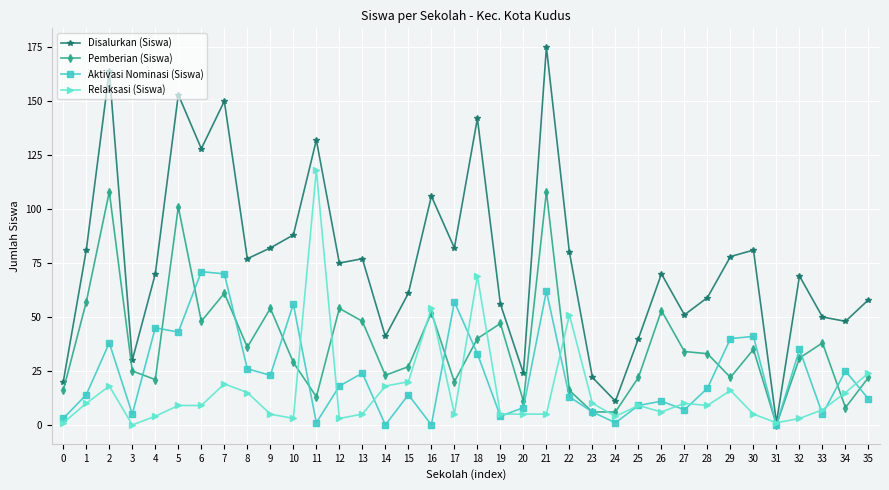

What is the difference between the maximum and minimum values in the Relaksasi (Siswa) series?

118